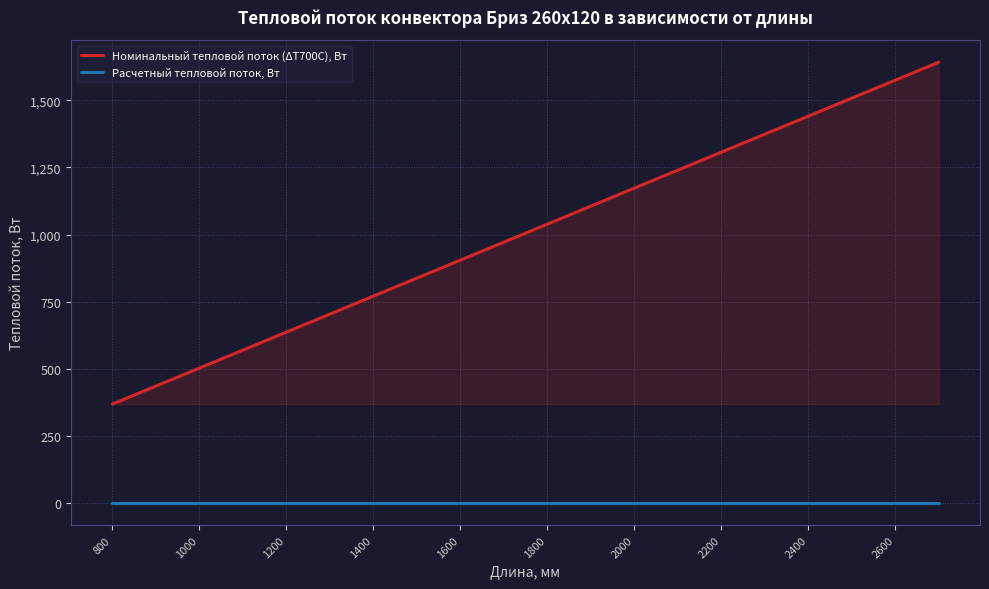

Which series has the widest spread of values?

Номинальный тепловой поток (ΔТ700С), Вт